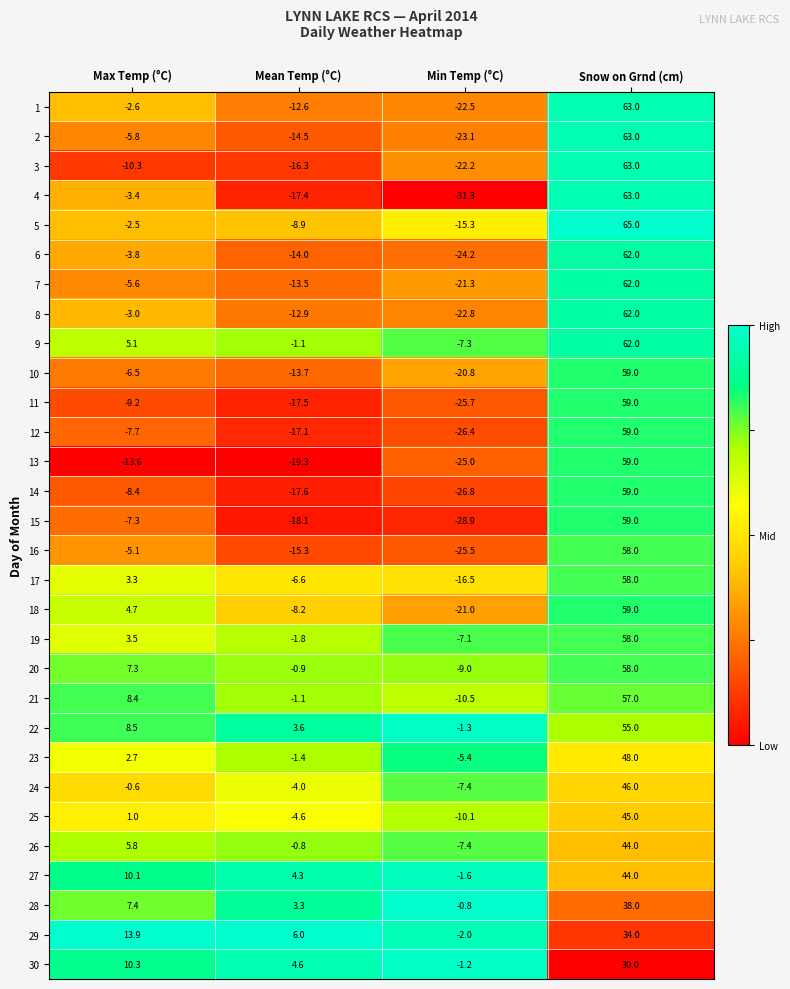

True or false: 17 has a value of -11.5 at Mean Temp (°C).

False